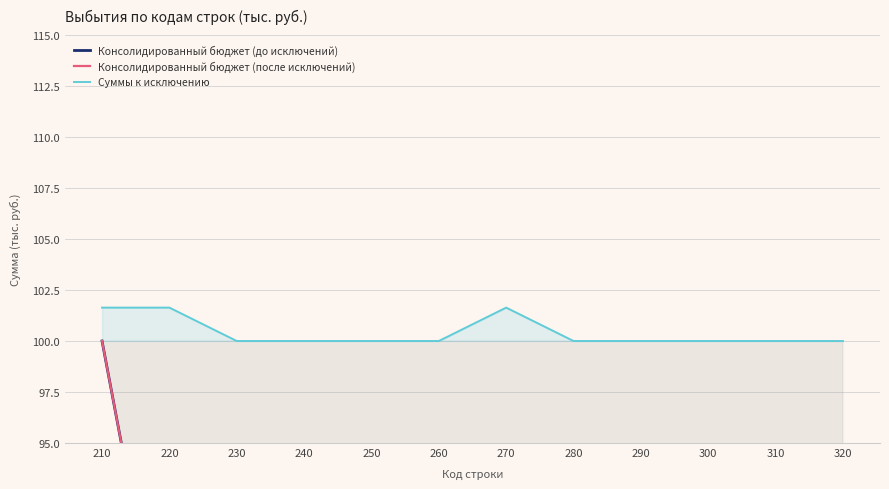

Is the value of Суммы к исключению at 220 greater than the value of Консолидированный бюджет (до исключений) at 220?

Yes